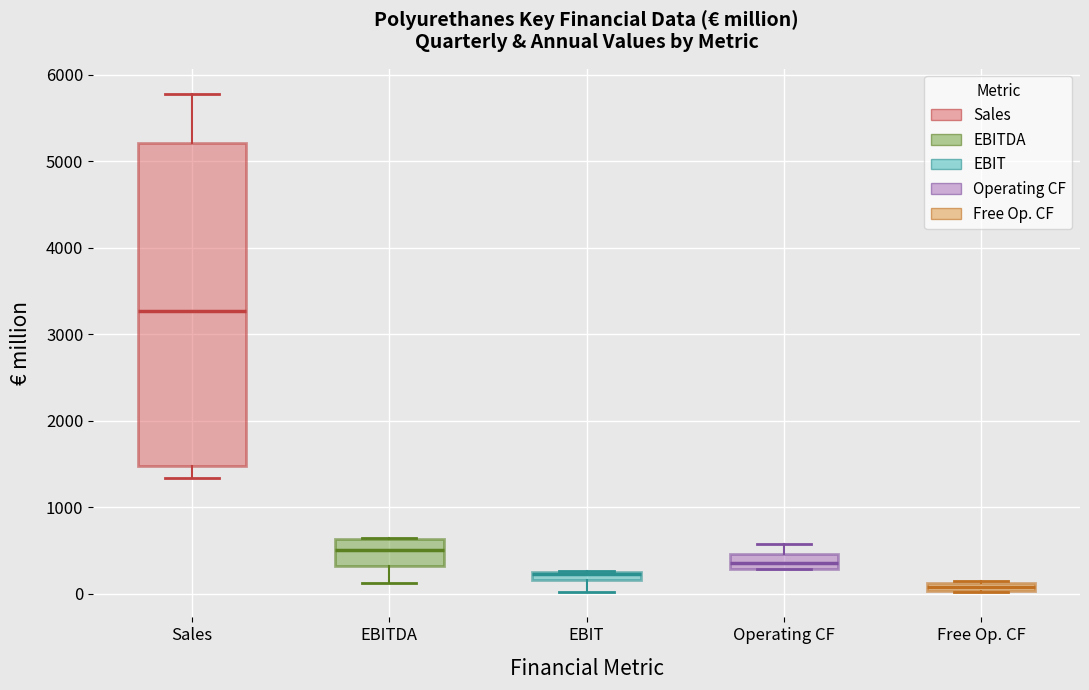

Which box's median line is the lowest?

Free Op. CF